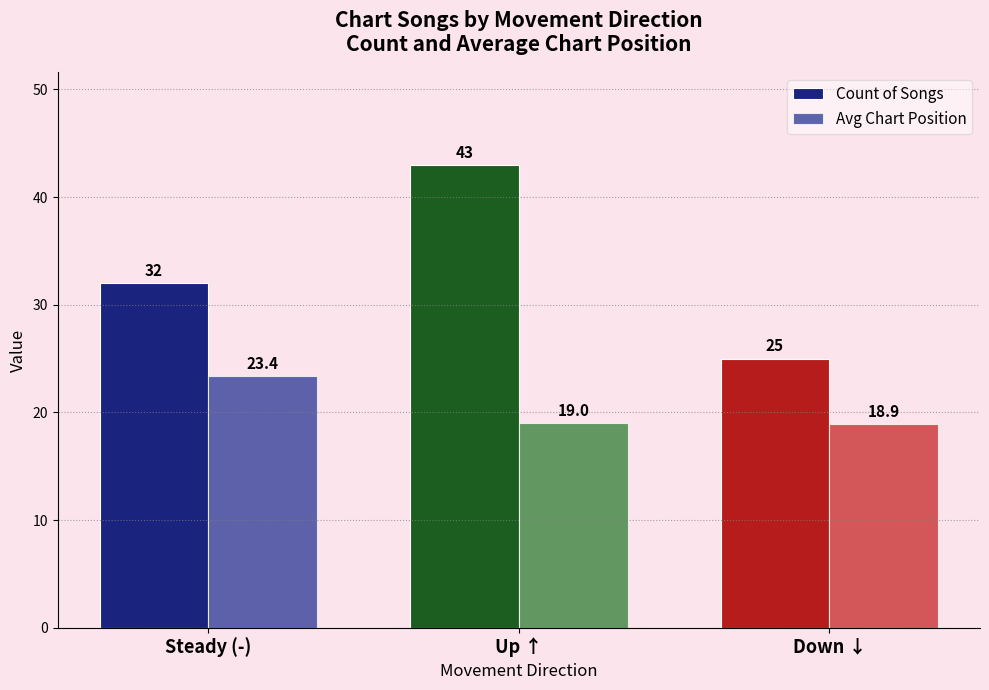

The Count of Songs series shows 32.0 at Steady (-). True or false?

True